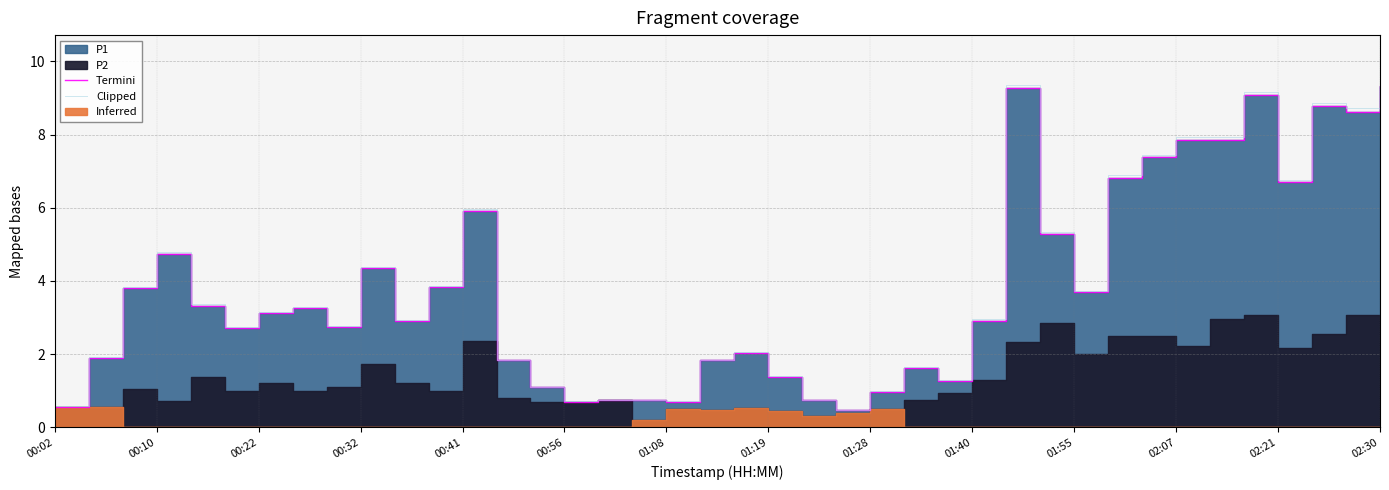

At how many categories does at least one series exceed 8?

5